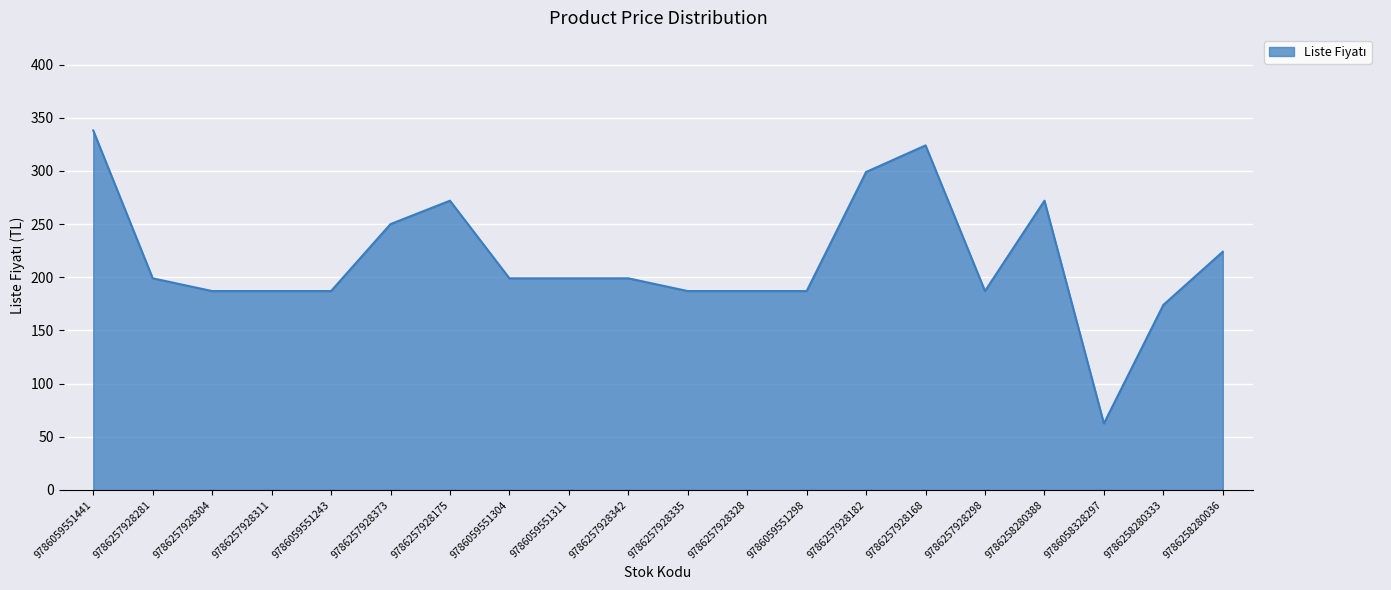

Which label corresponds to the smallest value in the chart?

9786058328297